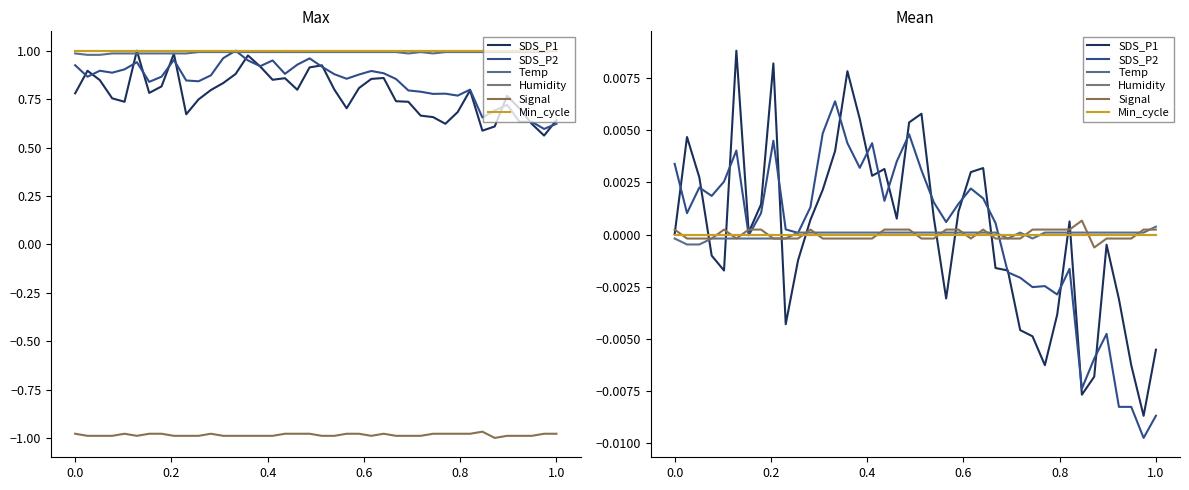

Reading left to right, transcribe all the data shown in this chart.

SDS_P1: 0.0	0.0	0.0	-0.0	-0.0	0.0	0.0	0.0	0.0	-0.0	-0.0	0.0	0.0	0.0	0.0	0.0	0.0	0.0	0.0	0.0	0.0	0.0	-0.0	0.0	0.0	0.0	-0.0	-0.0	-0.0	-0.0	-0.0	-0.0	0.0	-0.0	-0.0	-0.0	-0.0	-0.0	-0.0	-0.0
SDS_P2: 0.0	0.0	0.0	0.0	0.0	0.0	-0.0	0.0	0.0	0.0	0.0	0.0	0.0	0.0	0.0	0.0	0.0	0.0	0.0	0.0	0.0	0.0	0.0	0.0	0.0	0.0	0.0	-0.0	-0.0	-0.0	-0.0	-0.0	-0.0	-0.0	-0.0	-0.0	-0.0	-0.0	-0.0	-0.0
Temp: -0.0	-0.0	-0.0	-0.0	-0.0	-0.0	-0.0	-0.0	-0.0	-0.0	0.0	0.0	0.0	0.0	0.0	0.0	0.0	0.0	0.0	0.0	0.0	0.0	0.0	0.0	0.0	0.0	0.0	-0.0	0.0	-0.0	0.0	0.0	0.0	0.0	0.0	0.0	0.0	0.0	0.0	0.0
Humidity: 0.0	0.0	0.0	0.0	0.0	0.0	0.0	0.0	0.0	0.0	0.0	0.0	0.0	0.0	0.0	0.0	0.0	0.0	0.0	0.0	0.0	0.0	0.0	0.0	0.0	0.0	0.0	0.0	0.0	0.0	0.0	0.0	0.0	0.0	0.0	0.0	0.0	0.0	0.0	0.0
Signal: 0.0	-0.0	-0.0	-0.0	0.0	-0.0	0.0	0.0	-0.0	-0.0	-0.0	0.0	-0.0	-0.0	-0.0	-0.0	-0.0	0.0	0.0	0.0	-0.0	-0.0	0.0	0.0	-0.0	0.0	-0.0	-0.0	-0.0	0.0	0.0	0.0	0.0	0.0	-0.0	-0.0	-0.0	-0.0	0.0	0.0
Min_cycle: 0.0	0.0	0.0	0.0	0.0	0.0	0.0	0.0	0.0	0.0	0.0	0.0	0.0	0.0	0.0	0.0	0.0	0.0	0.0	0.0	0.0	0.0	0.0	0.0	0.0	0.0	0.0	0.0	0.0	0.0	0.0	0.0	0.0	0.0	0.0	0.0	0.0	0.0	0.0	0.0